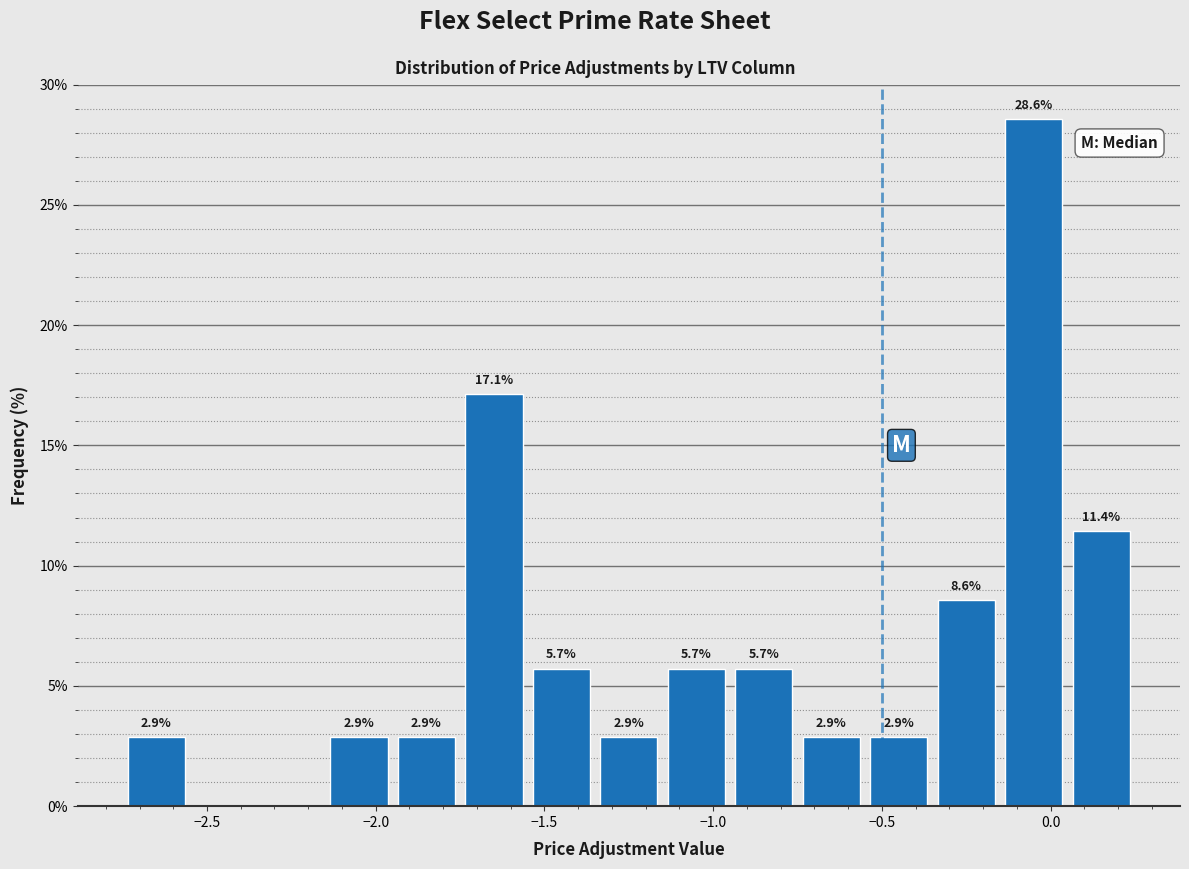

Over which range of the x-axis is the bar tallest?

-0.15 to 0.05